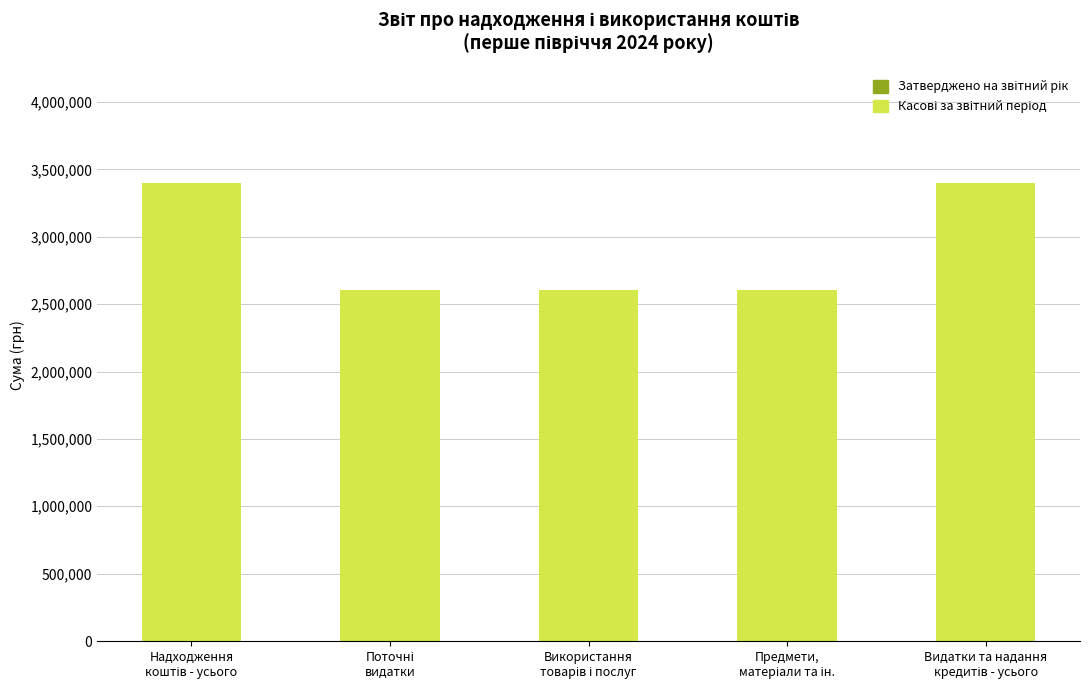

What is the smallest value displayed?

2604445.6